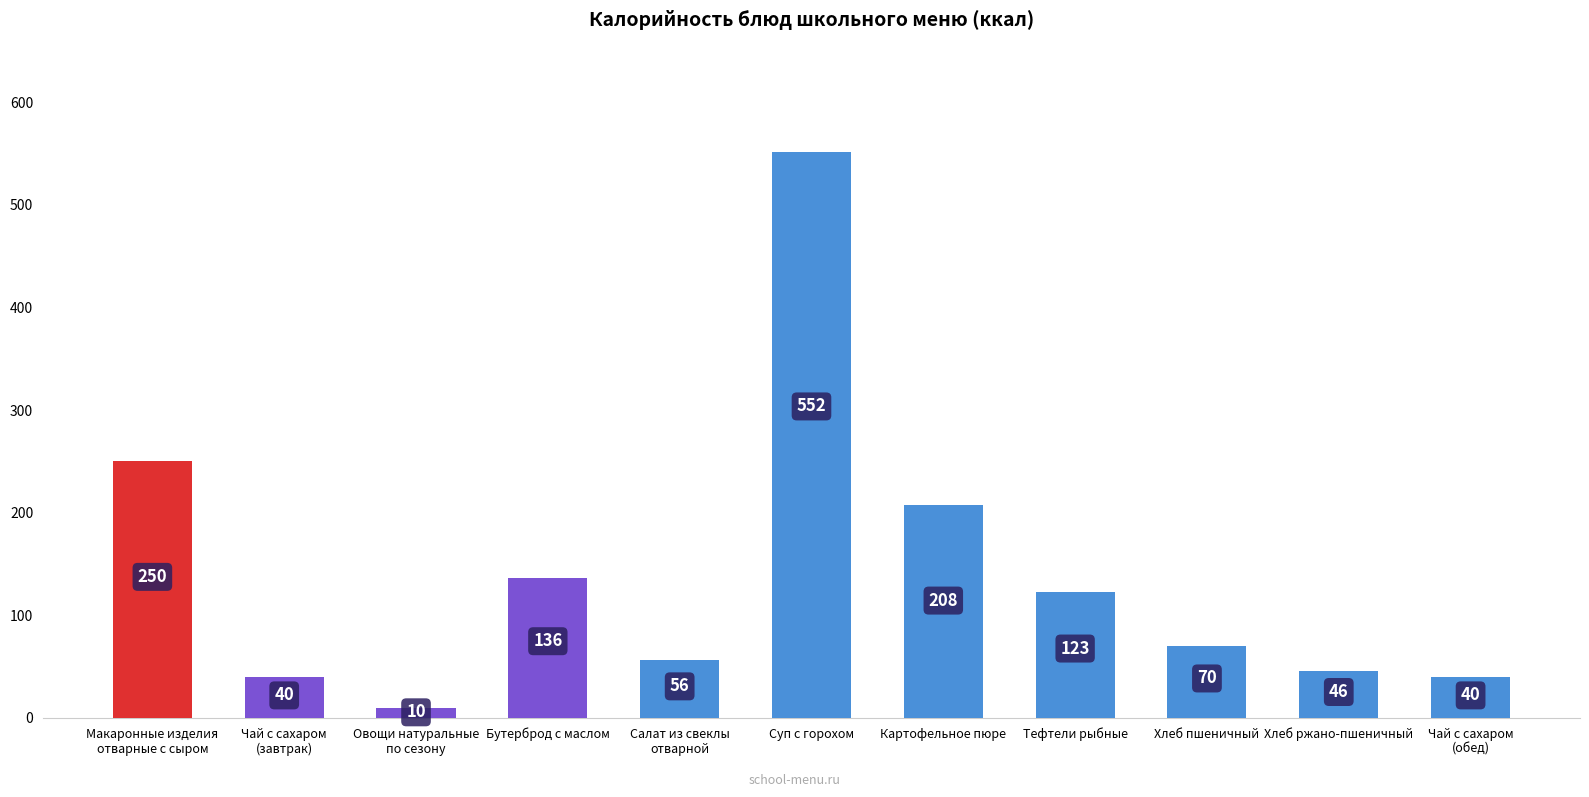

How many bars are there in total?

11